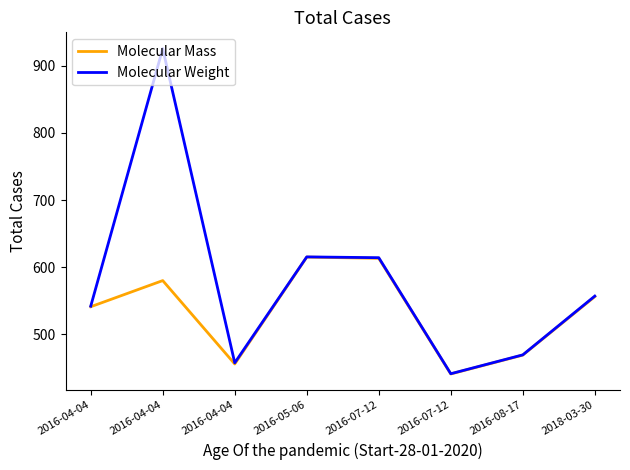

At which category is the sum across all series the highest?

2016-04-04